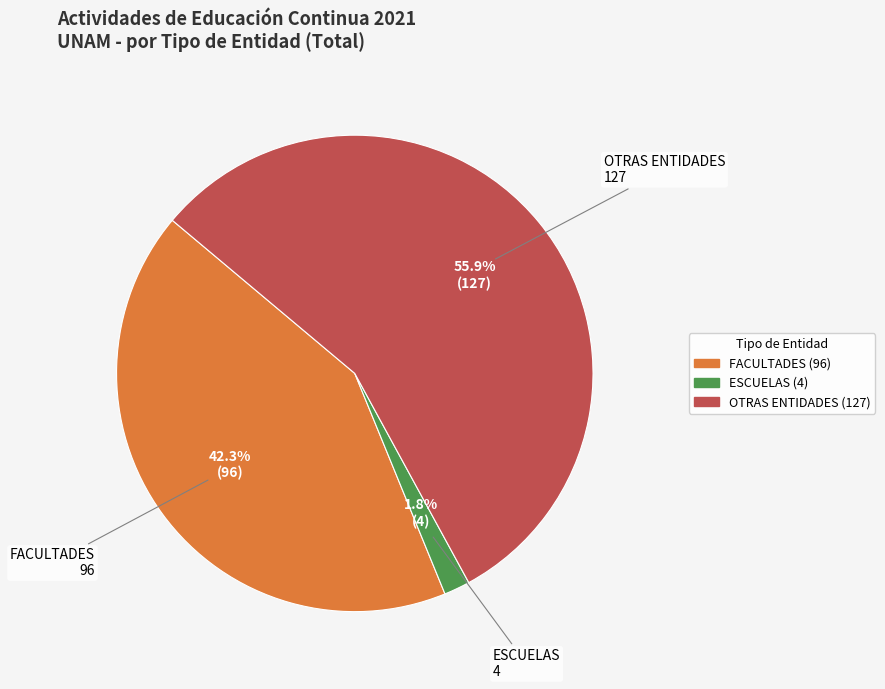

Is there a majority slice in this chart?

Yes